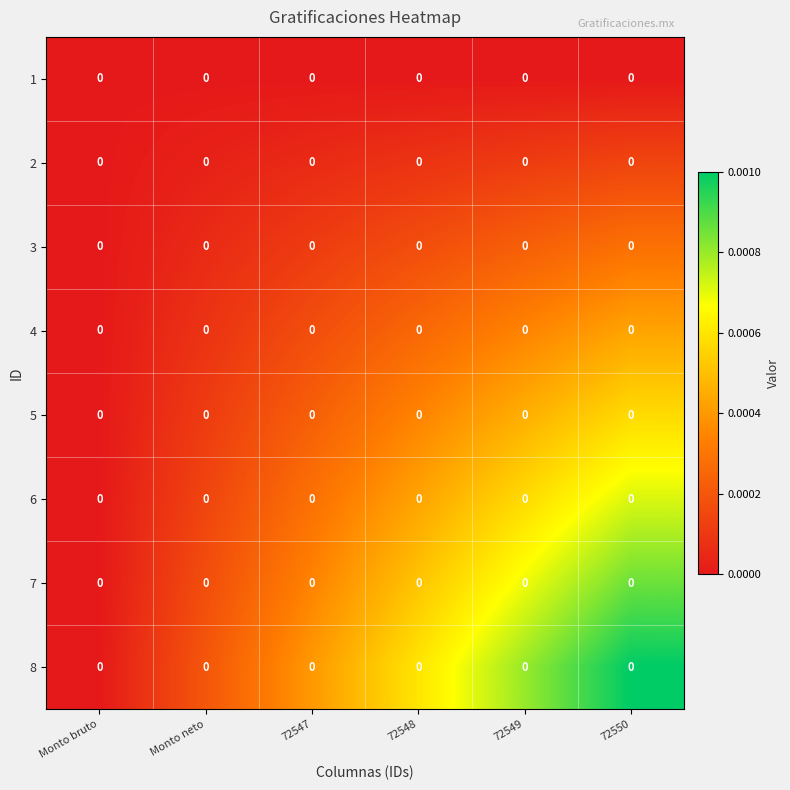

At which category is the sum across all series the highest?

72550